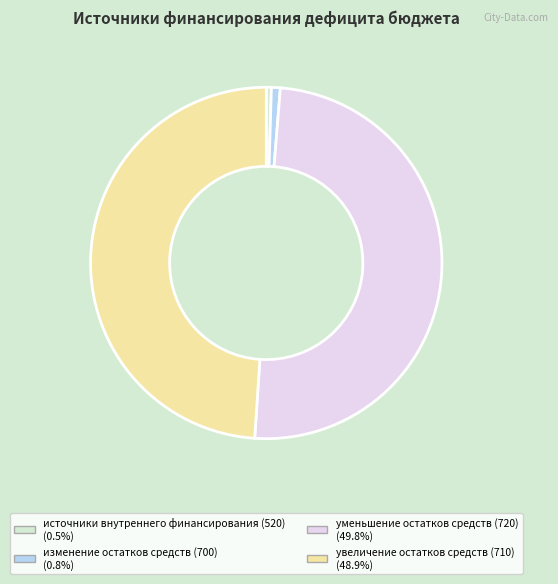

Which has a higher value, уменьшение остатков средств (720) or источники внутреннего финансирования (520)?

уменьшение остатков средств (720)